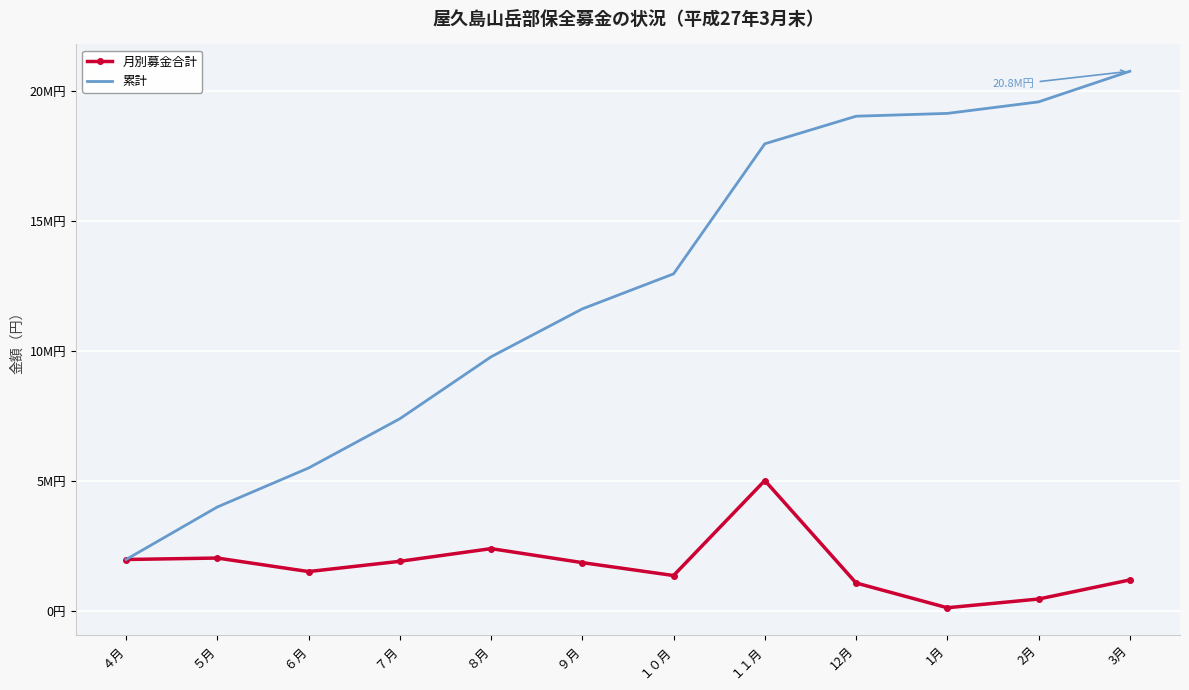

What are all the series names shown in the legend?

月別募金合計, 累計